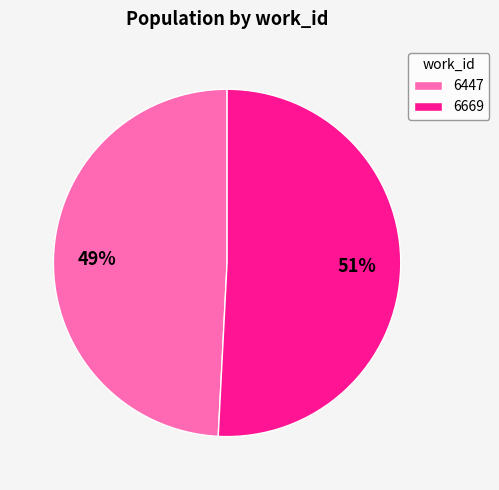

Is the sum of 6669 and 6447 greater than half?

Yes